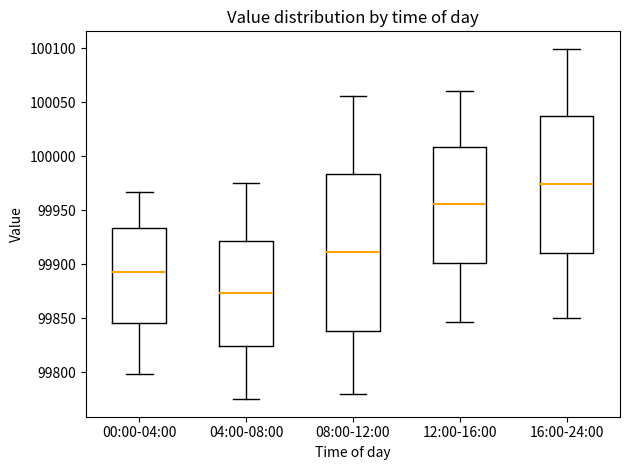

Where is the upper edge of the box for 04:00-08:00 on the y-axis? The values are not printed on the chart, so give them approximately, as read against the axis.

99920